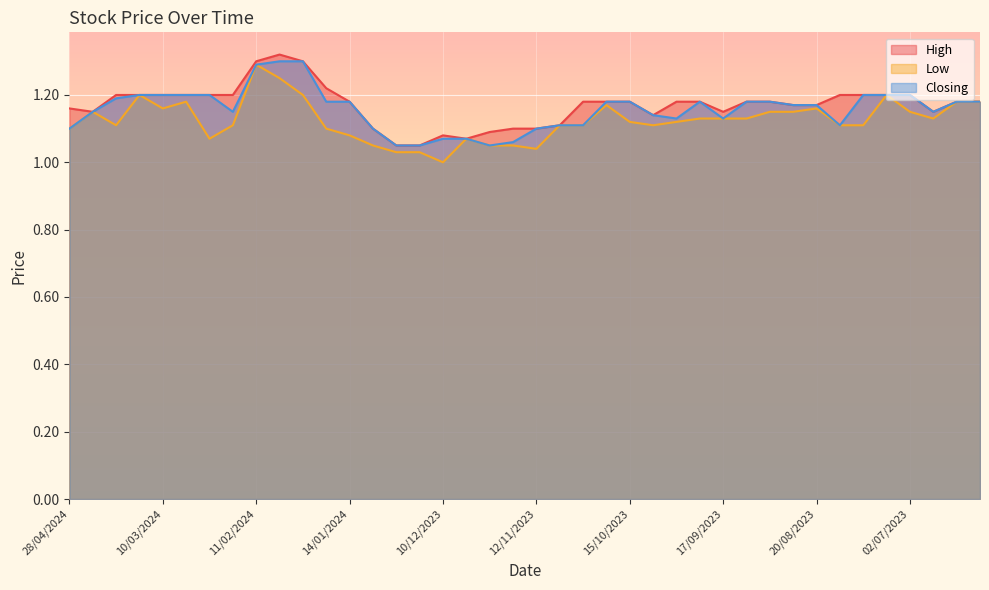

What are all the series names shown in the legend?

High, Low, Closing